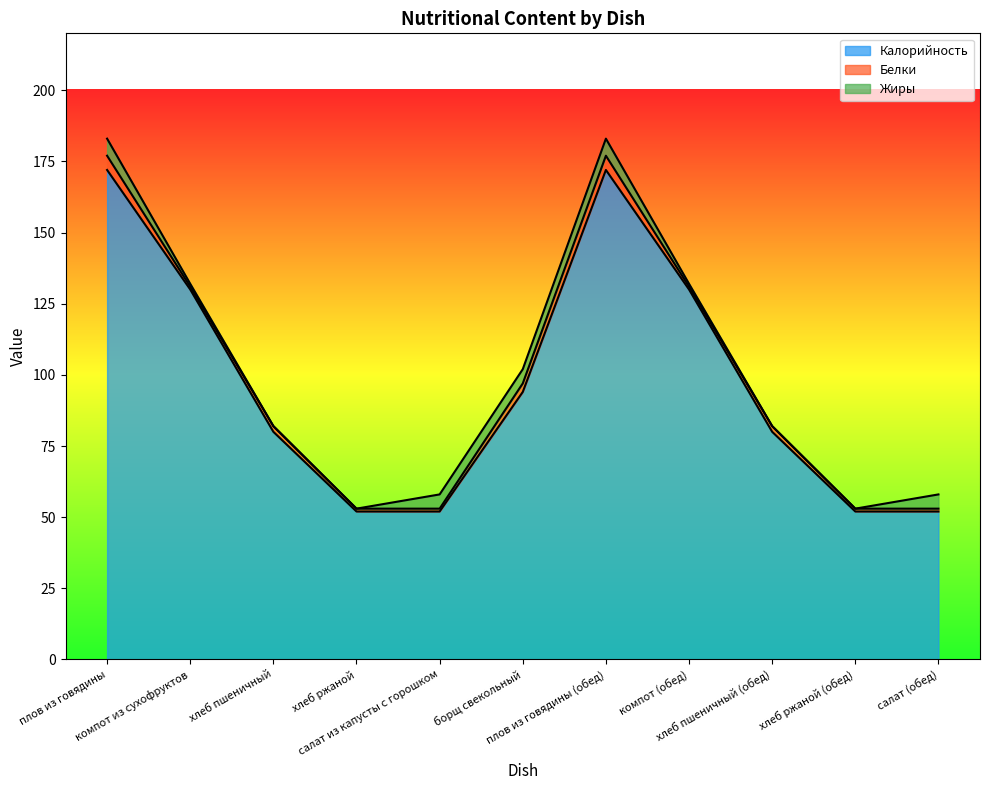

What is the value of the Жиры point at the 2nd from the left?

1